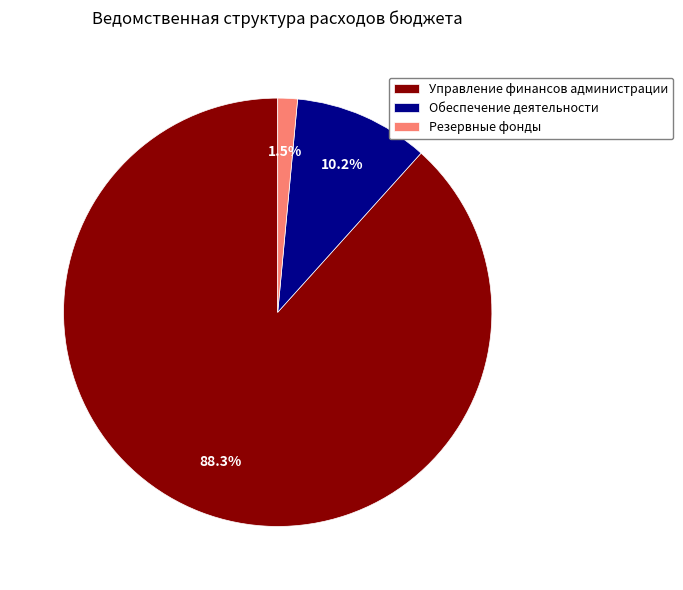

What portion of the pie excludes Обеспечение деятельности?

89.8%